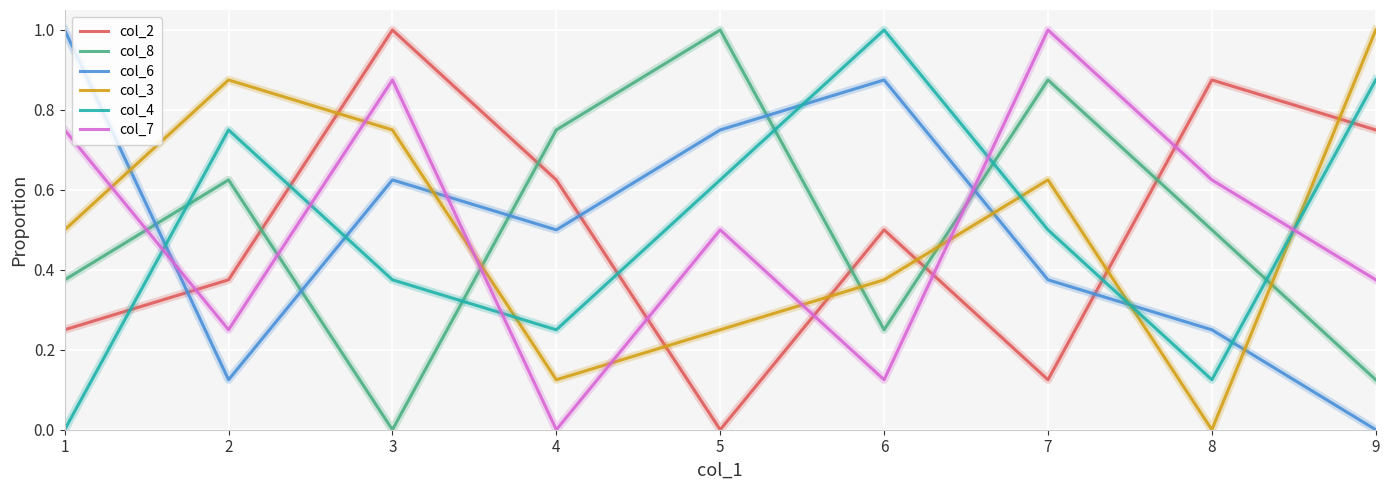

The value of col_4 at 7 is 0.8. True or false?

False